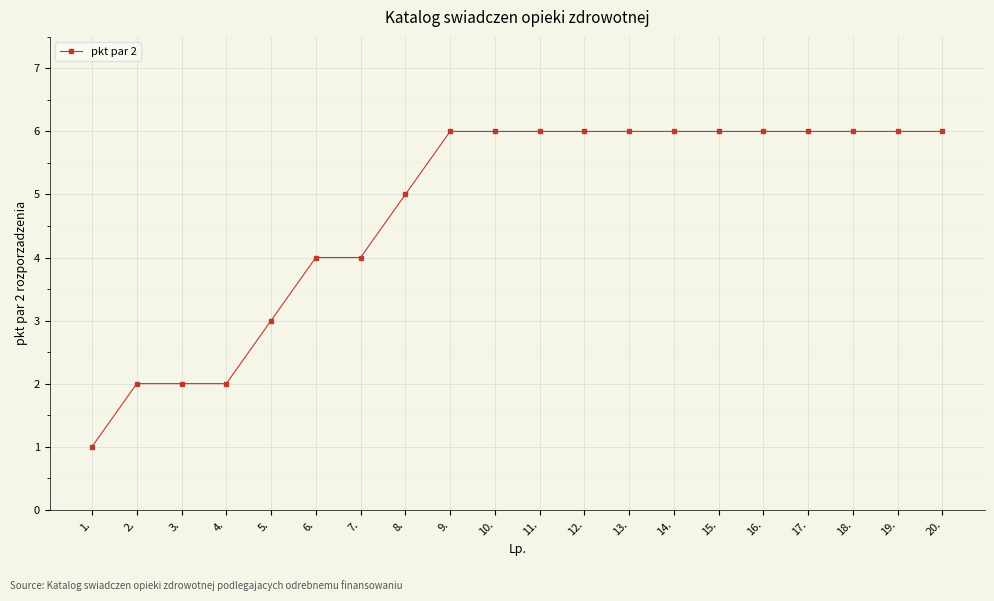

What is the label of the 9th point from the right?

12.